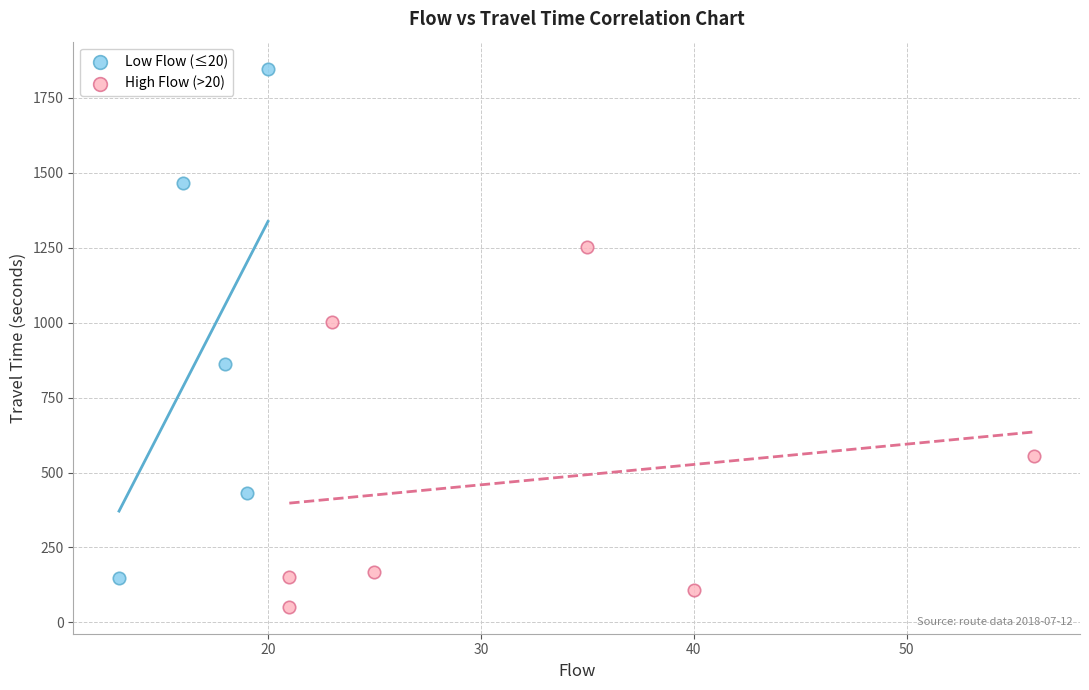

Which series has the widest spread of Y values?

Low Flow (≤20)